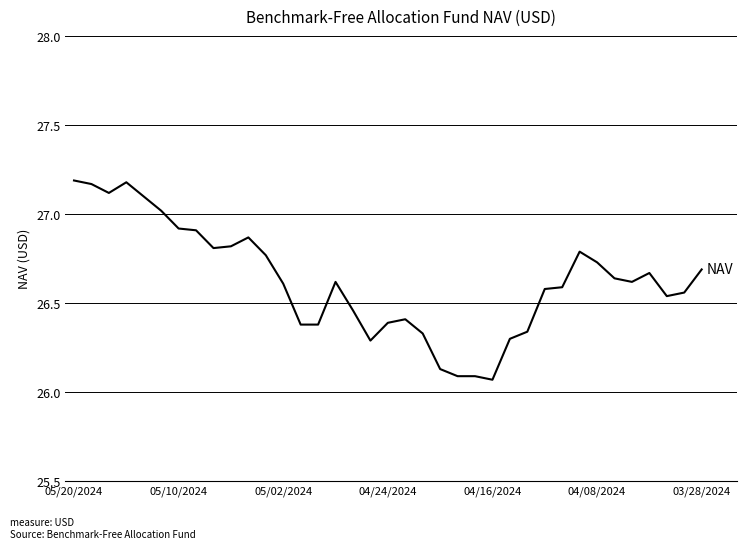

Is this an area chart (filled region under the line)?

No